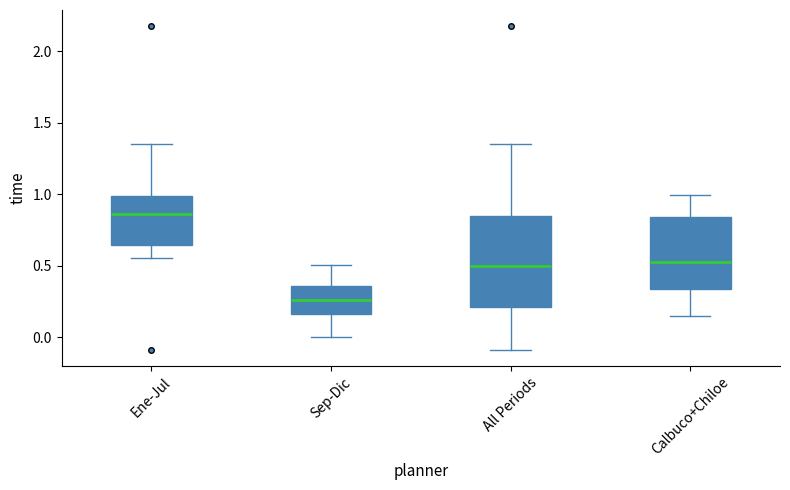

Which box has the lowest median line?

Sep-Dic